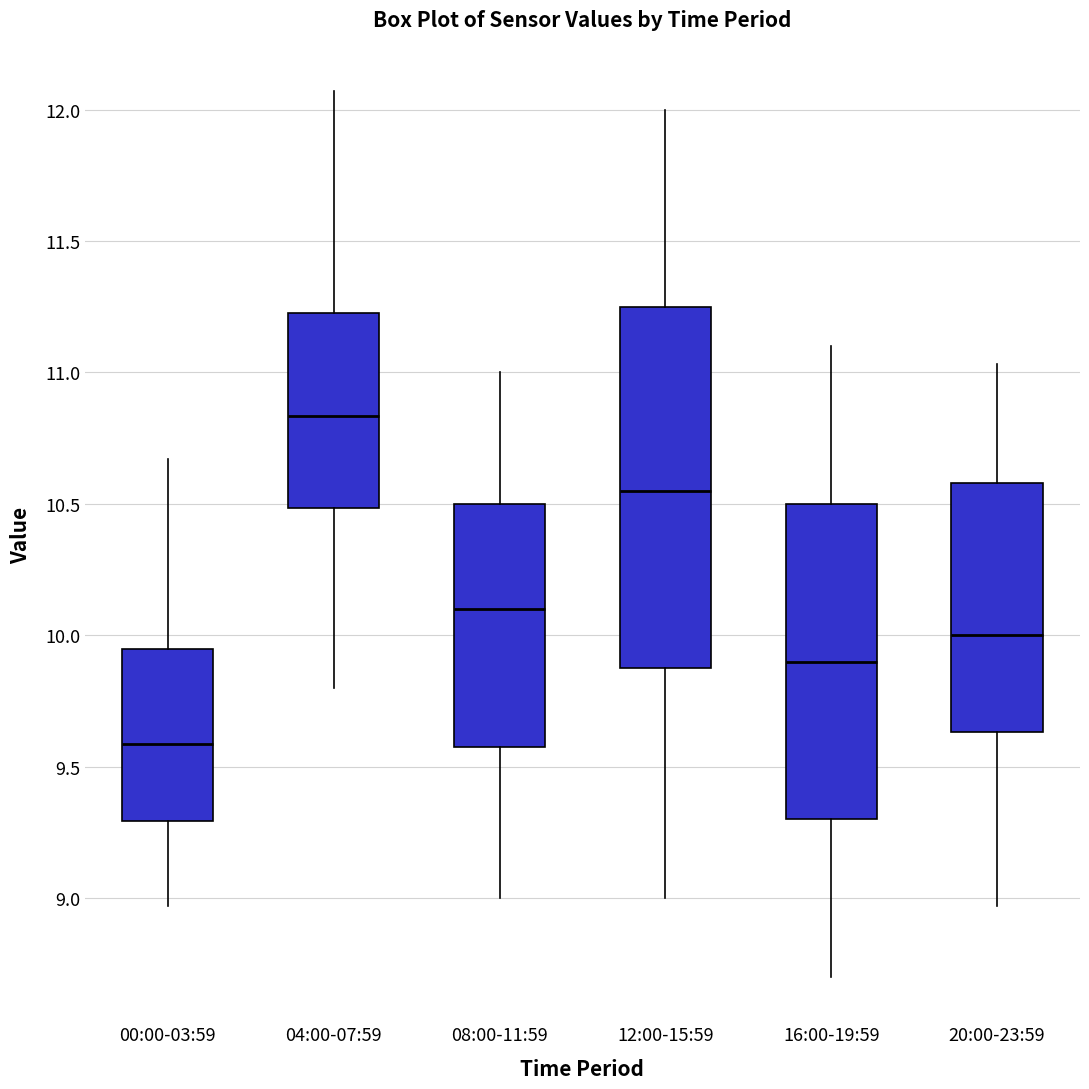

Where does the upper whisker of the box for 00:00-03:59 end on the y-axis? The values are not printed on the chart, so give them approximately, as read against the axis.

10.65